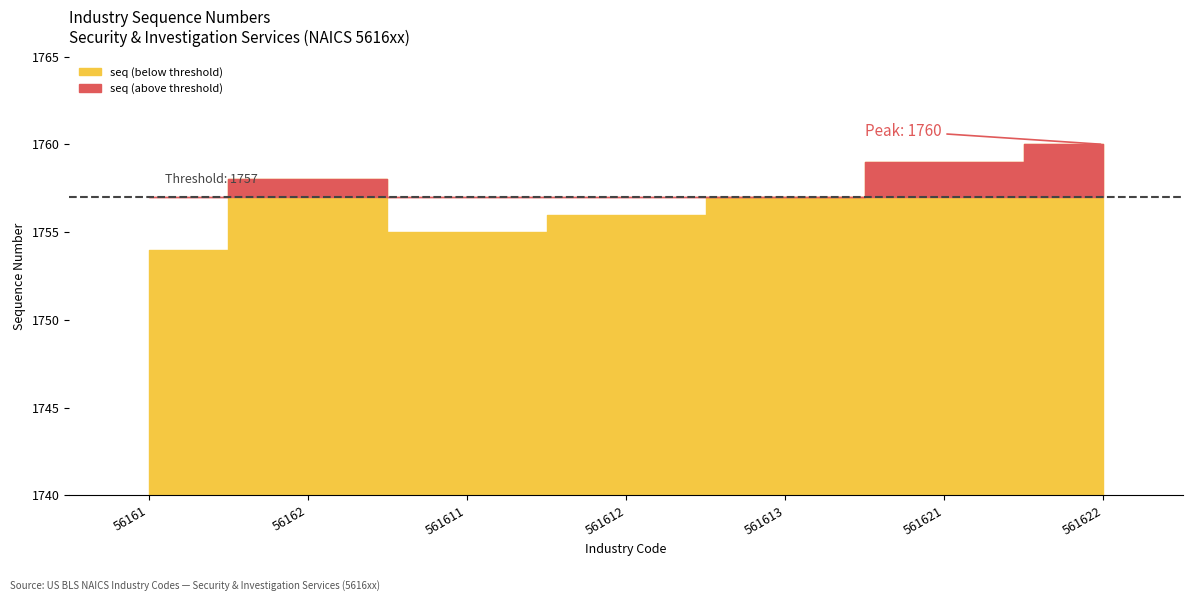

The value at 561622 is 1760. True or false?

True